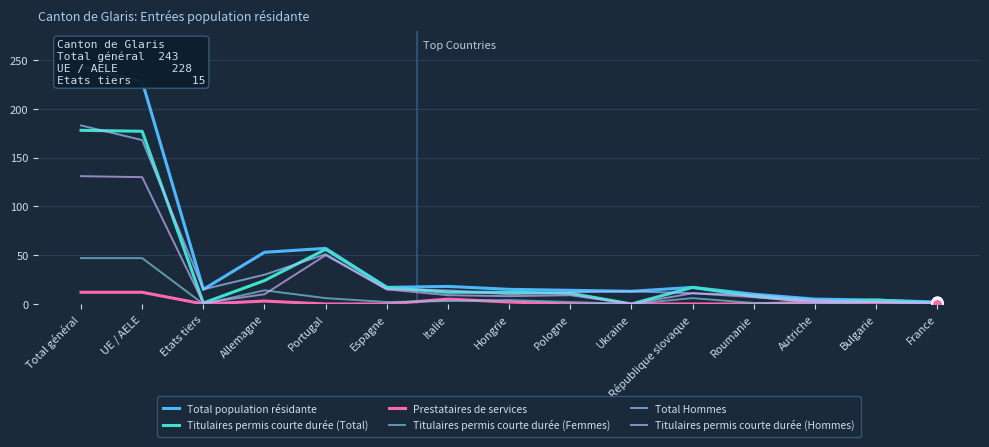

Which series has the largest total across all categories?

Total population résidante